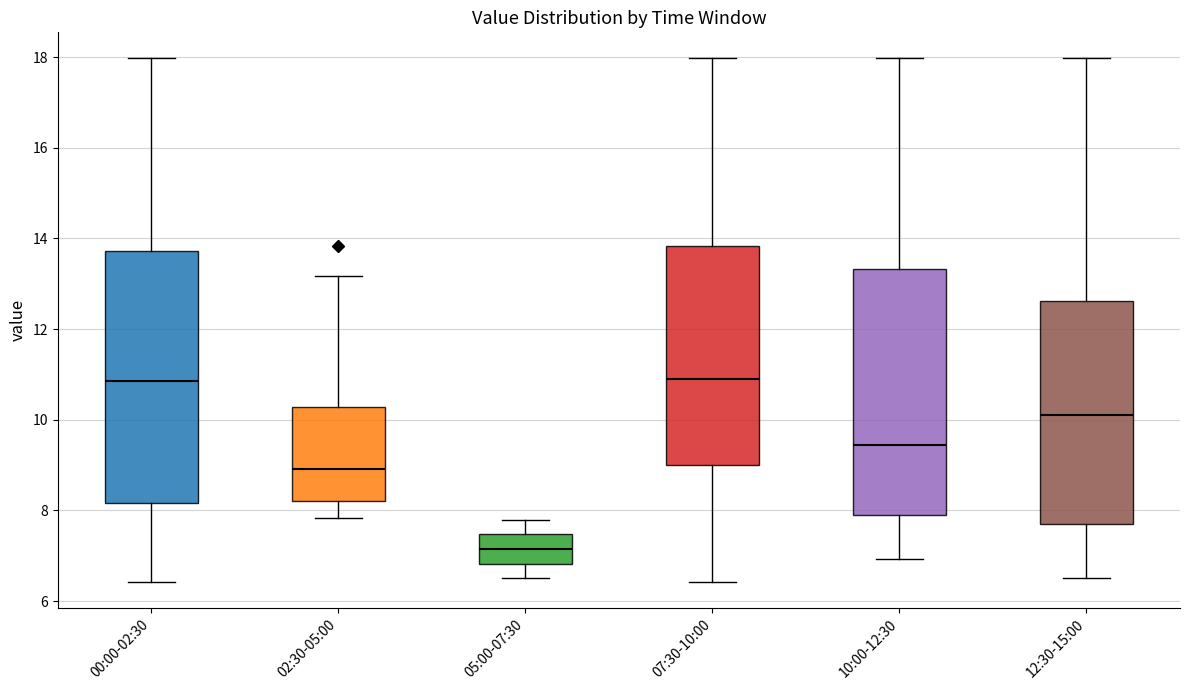

Reading left to right, transcribe this box plot: for each box, give where its median line is, the range the box spans, and where its two whiskers end, as read against the y-axis. The values are not printed on the chart, so give them approximately, as read against the axis.

00:00-02:30: median 10.8, box 8.2 to 13.8, whiskers 6.4 to 18.0
02:30-05:00: median 9.0, box 8.2 to 10.2, whiskers 7.8 to 13.2
05:00-07:30: median 7.2, box 6.8 to 7.4, whiskers 6.6 to 7.8
07:30-10:00: median 11.0, box 9.0 to 13.8, whiskers 6.4 to 18.0
10:00-12:30: median 9.4, box 8.0 to 13.4, whiskers 7.0 to 18.0
12:30-15:00: median 10.2, box 7.6 to 12.6, whiskers 6.6 to 18.0